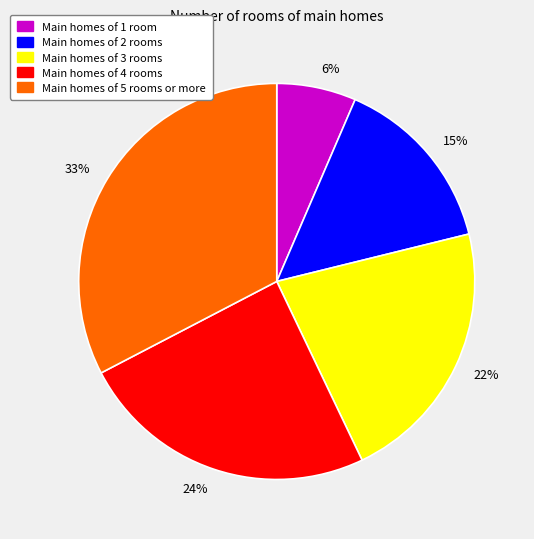

Approximately how many times larger is the value at Main homes of 2 rooms compared to Main homes of 4 rooms?

0.6